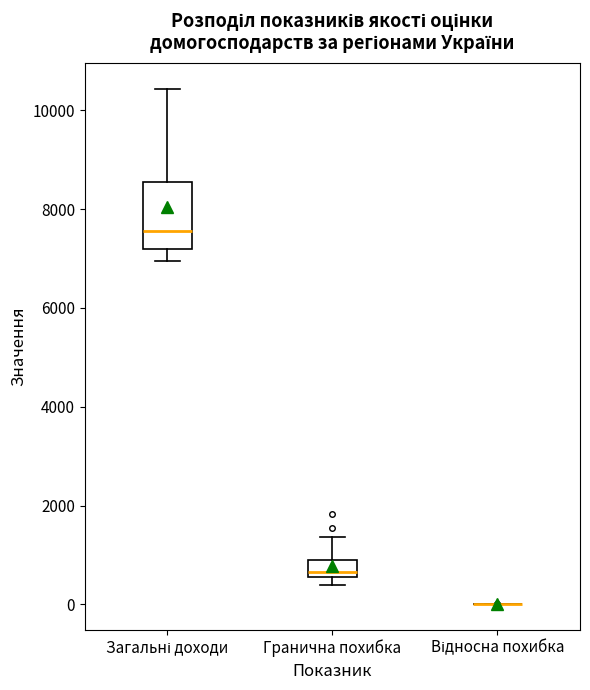

Where is the upper edge of the box for Гранична похибка on the y-axis? The values are not printed on the chart, so give them approximately, as read against the axis.

800